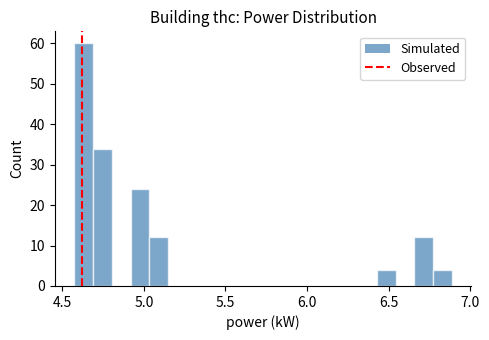

Read against the x-axis, roughly where is the centre of the tallest bar?

4.65